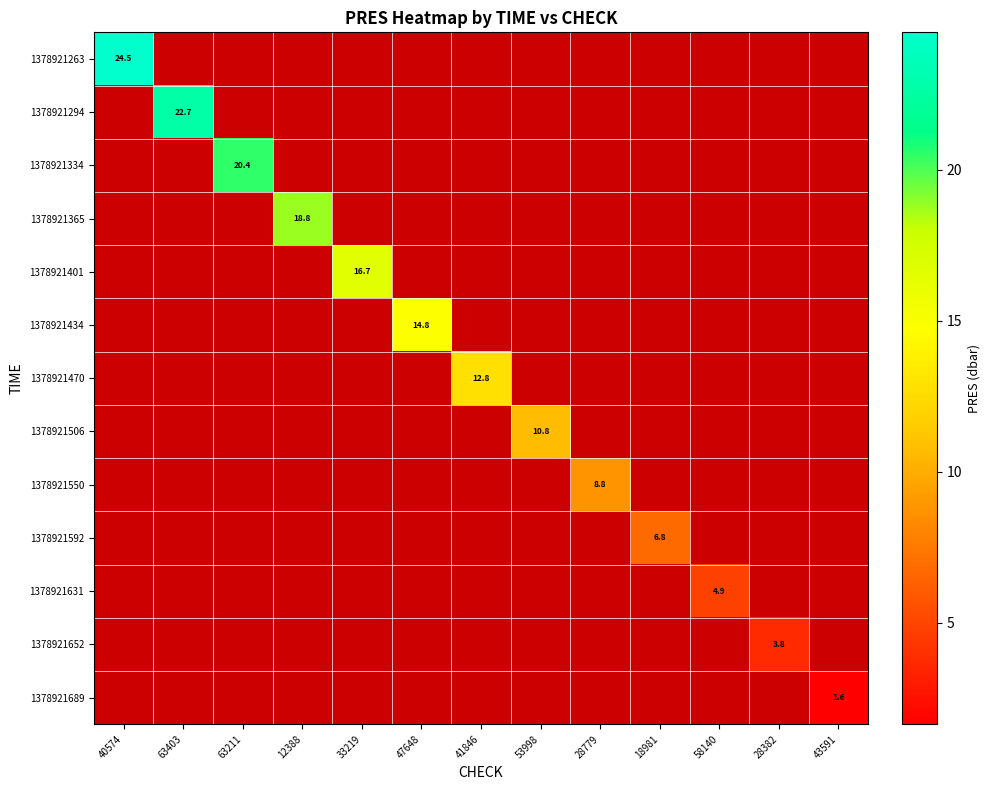

What is the smallest value displayed?

1.6